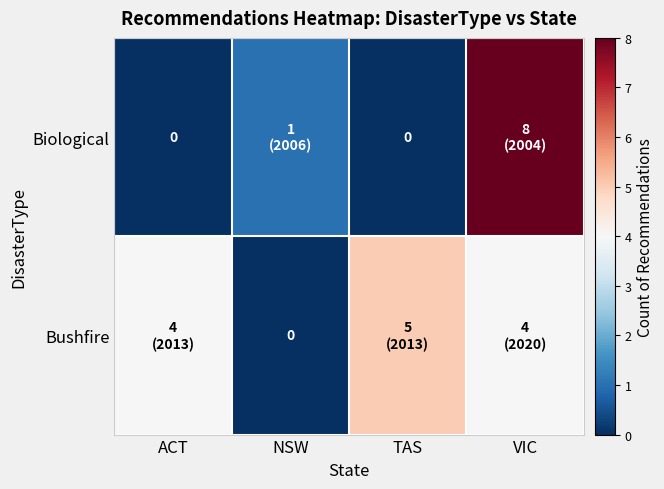

Which has a higher value, NSW or VIC?

VIC